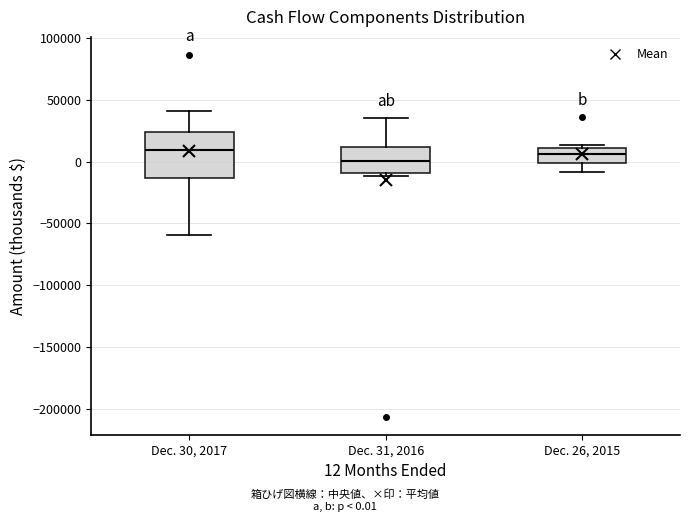

Where does the median line of the box for Dec. 31, 2016 sit on the y-axis? The values are not printed on the chart, so give them approximately, as read against the axis.

0